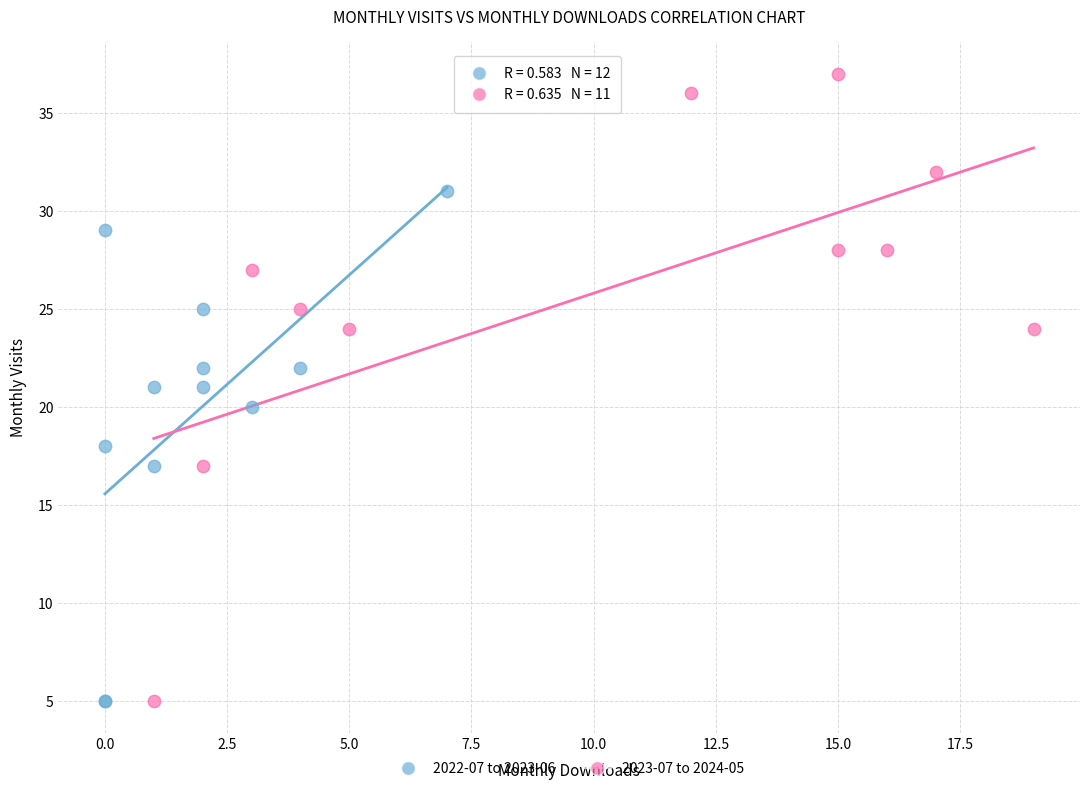

Which series has the largest Y range (max minus min)?

2023-07 to 2024-05